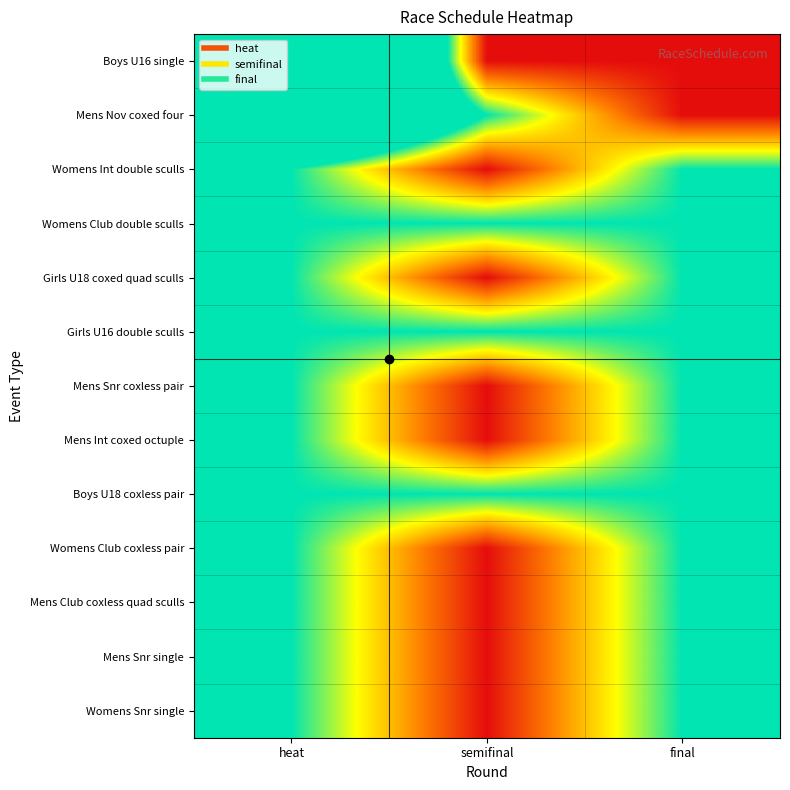

Reading right to left, what are all the values shown in this chart?

Boys U16 single: final=0	semifinal=0	heat=5
Mens Nov coxed four: final=0	semifinal=1	heat=3
Womens Int double sculls: final=1	semifinal=0	heat=1
Womens Club double sculls: final=1	semifinal=1	heat=1
Girls U18 coxed quad sculls: final=1	semifinal=0	heat=1
Girls U16 double sculls: final=1	semifinal=1	heat=1
Mens Snr coxless pair: final=1	semifinal=0	heat=1
Mens Int coxed octuple: final=1	semifinal=0	heat=1
Boys U18 coxless pair: final=1	semifinal=1	heat=1
Womens Club coxless pair: final=1	semifinal=0	heat=1
Mens Club coxless quad sculls: final=1	semifinal=0	heat=1
Mens Snr single: final=1	semifinal=0	heat=1
Womens Snr single: final=1	semifinal=0	heat=1